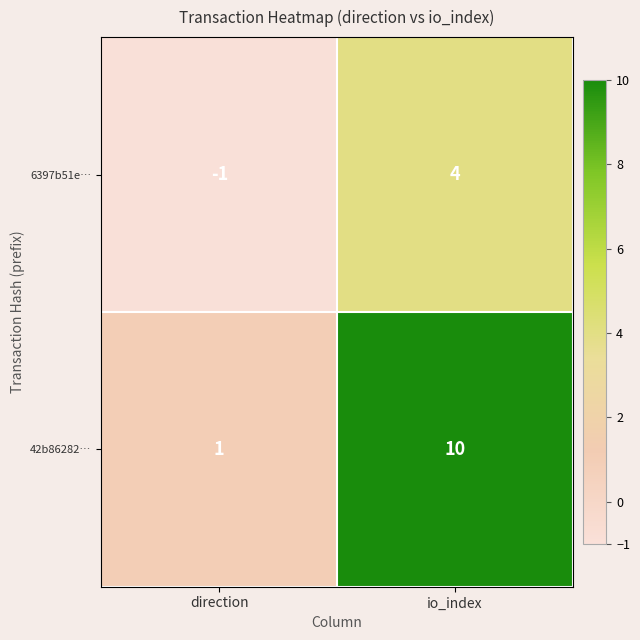

Which label corresponds to the largest value in the chart?

io_index